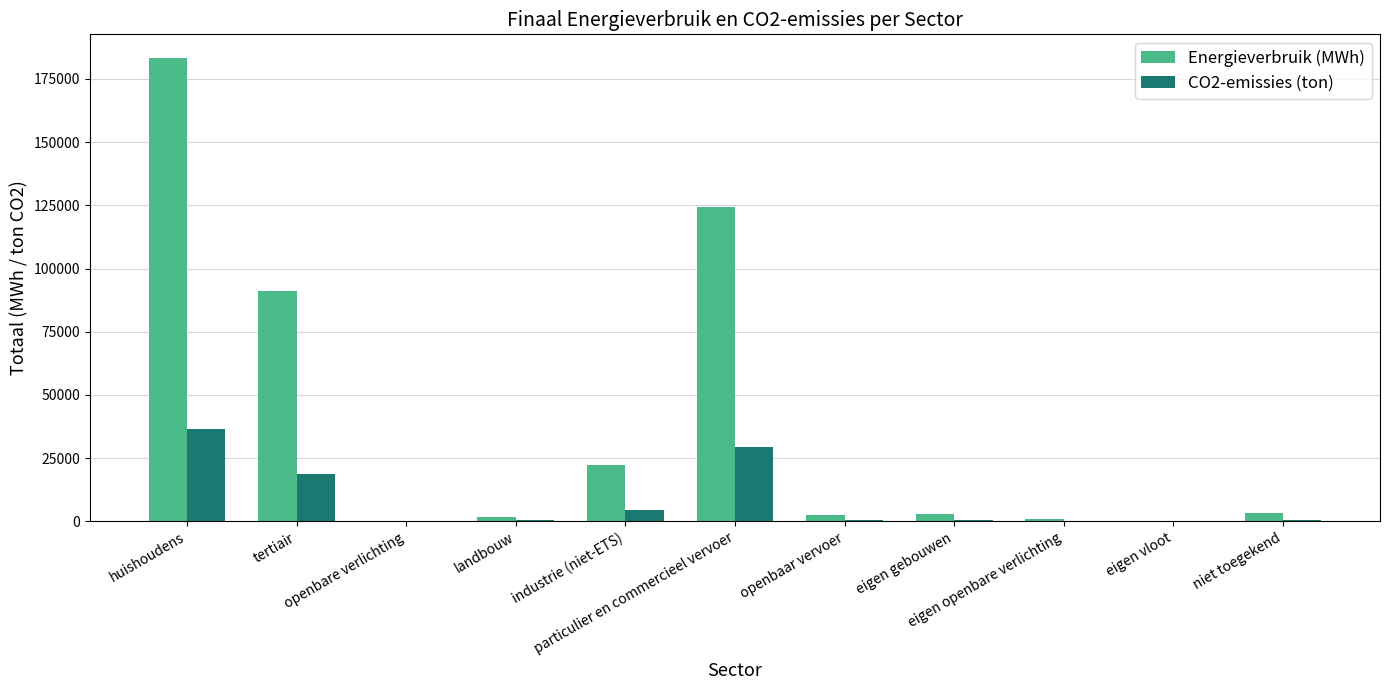

What is the highest value of the Energieverbruik (MWh) series?

183491.8